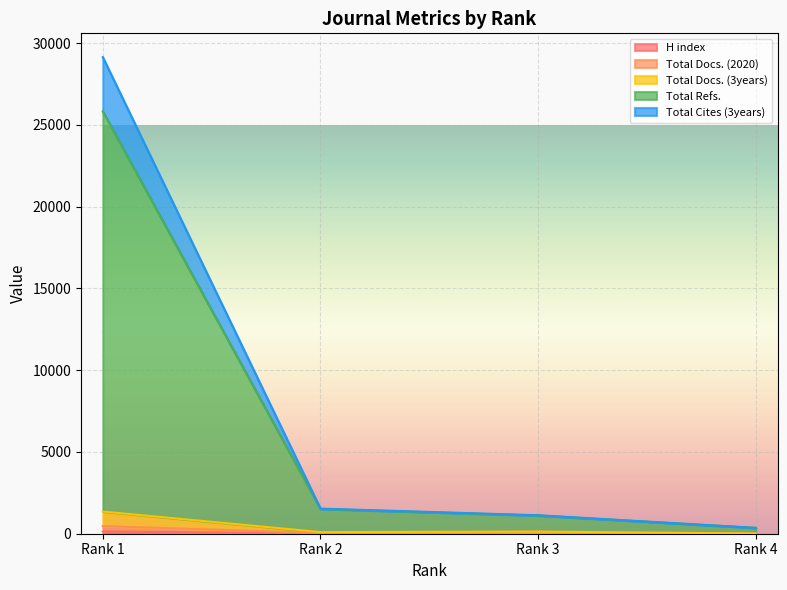

Is it true that Total Cites (3years) equals 1535 at Rank 2?

True